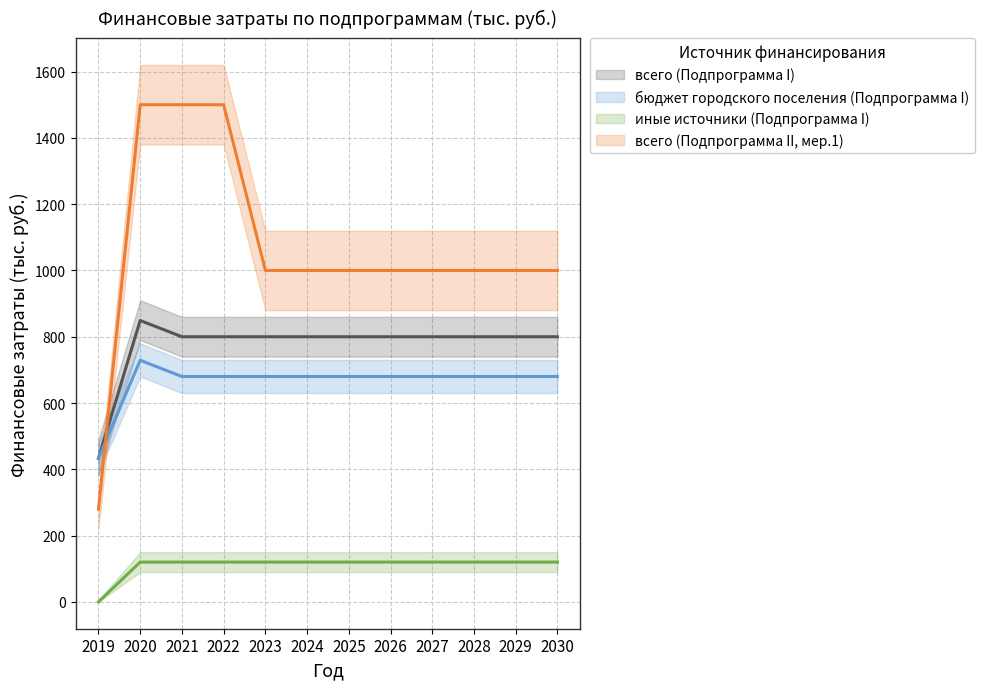

True or false: бюджет городского поселения (Подпрограмма I) and всего (Подпрограмма I) cross at least once.

False